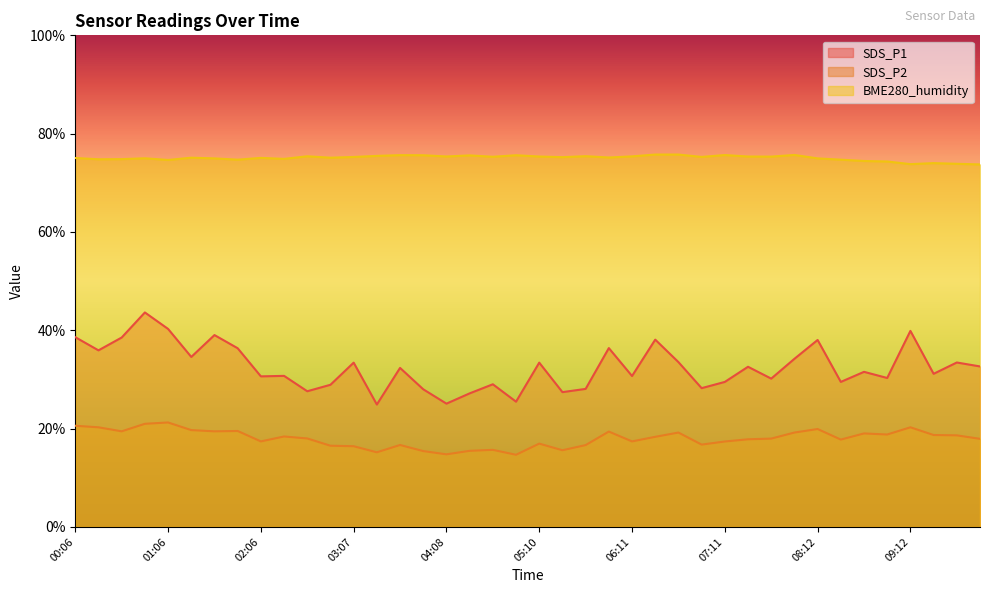

List the labels in order of SDS_P2 value, largest first.

01:06, 00:51, 00:06, 00:21, 09:12, 08:12, 01:21, 01:51, 00:36, 01:36, 05:56, 06:41, 07:57, 08:42, 08:57, 09:27, 09:43, 02:22, 06:26, 02:37, 07:42, 09:58, 07:27, 08:27, 02:06, 06:11, 07:11, 05:10, 06:56, 03:38, 05:41, 02:52, 03:07, 04:40, 05:25, 04:24, 03:53, 03:23, 04:08, 04:55